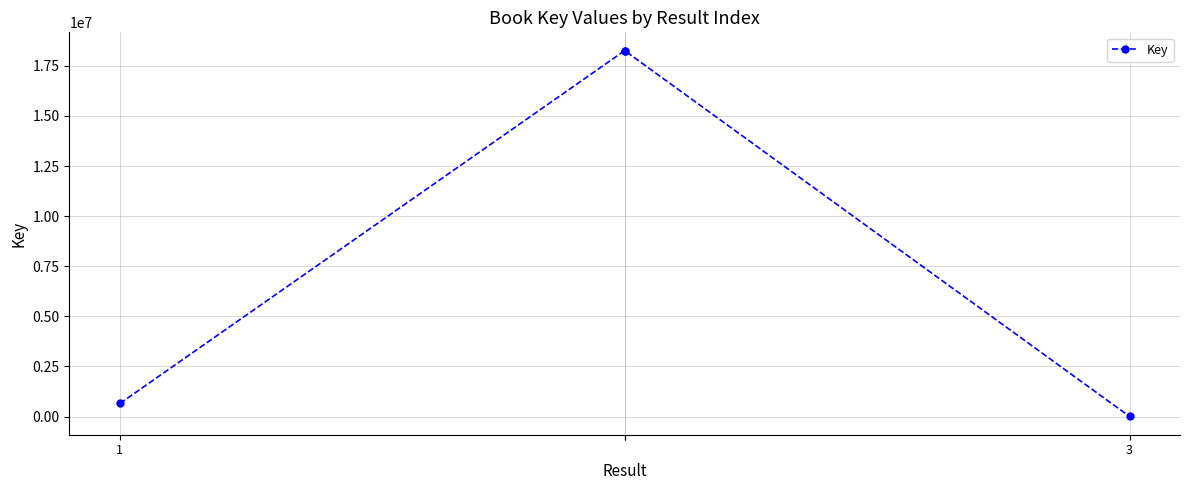

What is the greatest value displayed?

18260177